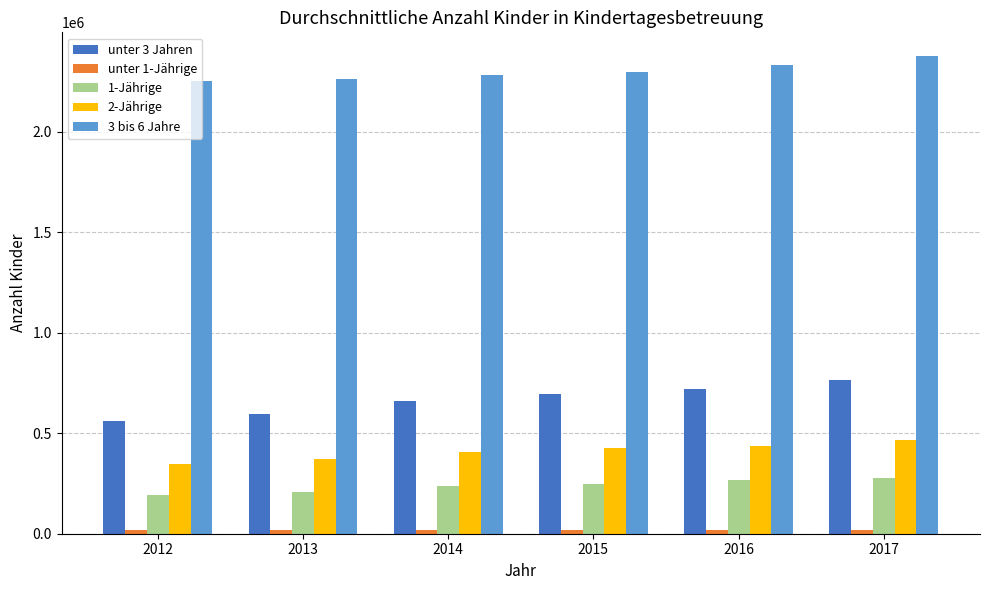

What is the minimum value for 3 bis 6 Jahre?

2251340